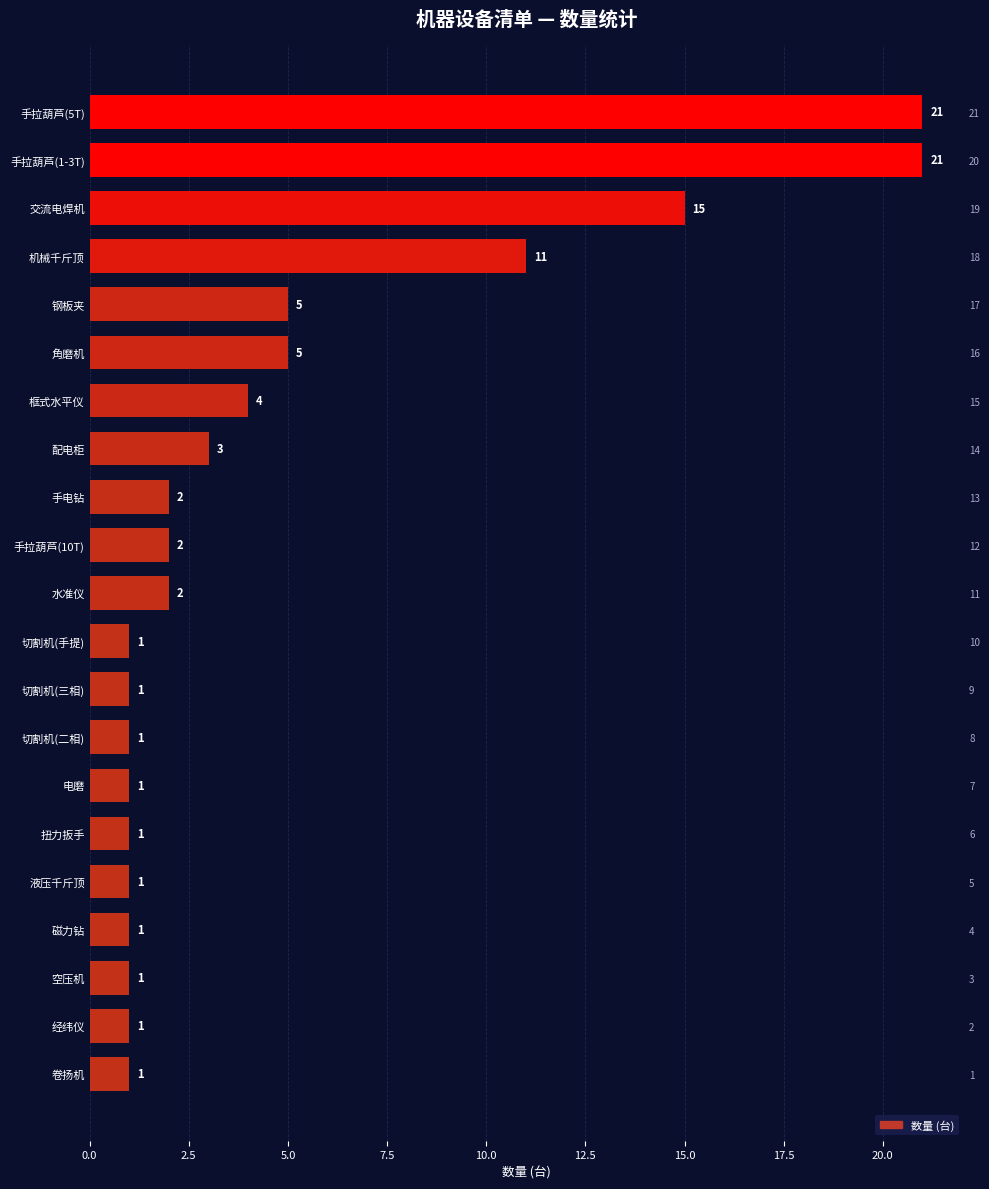

What is the average value?

5